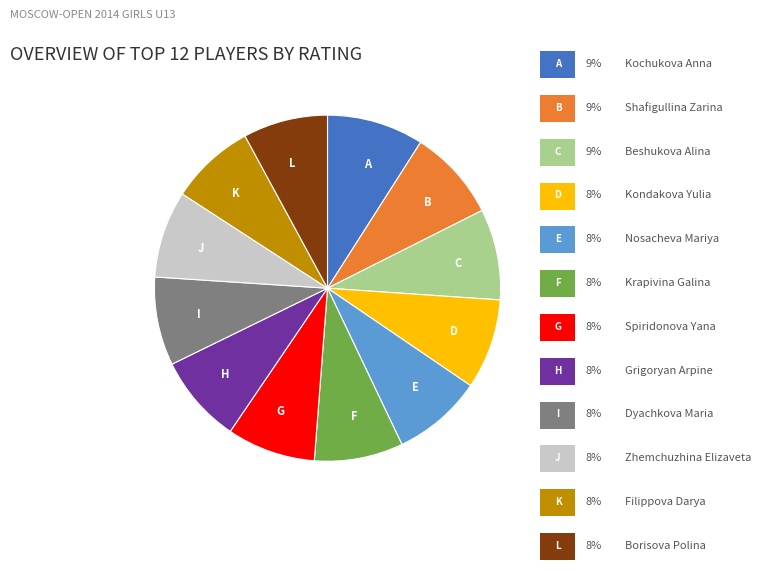

Does any single category account for the majority?

No